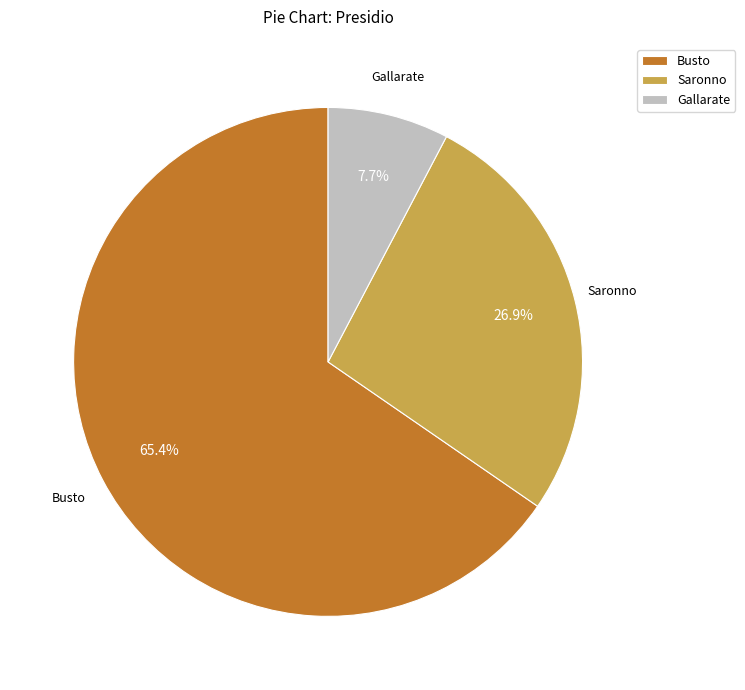

Approximately how many times larger is the value at Saronno compared to Busto?

0.4